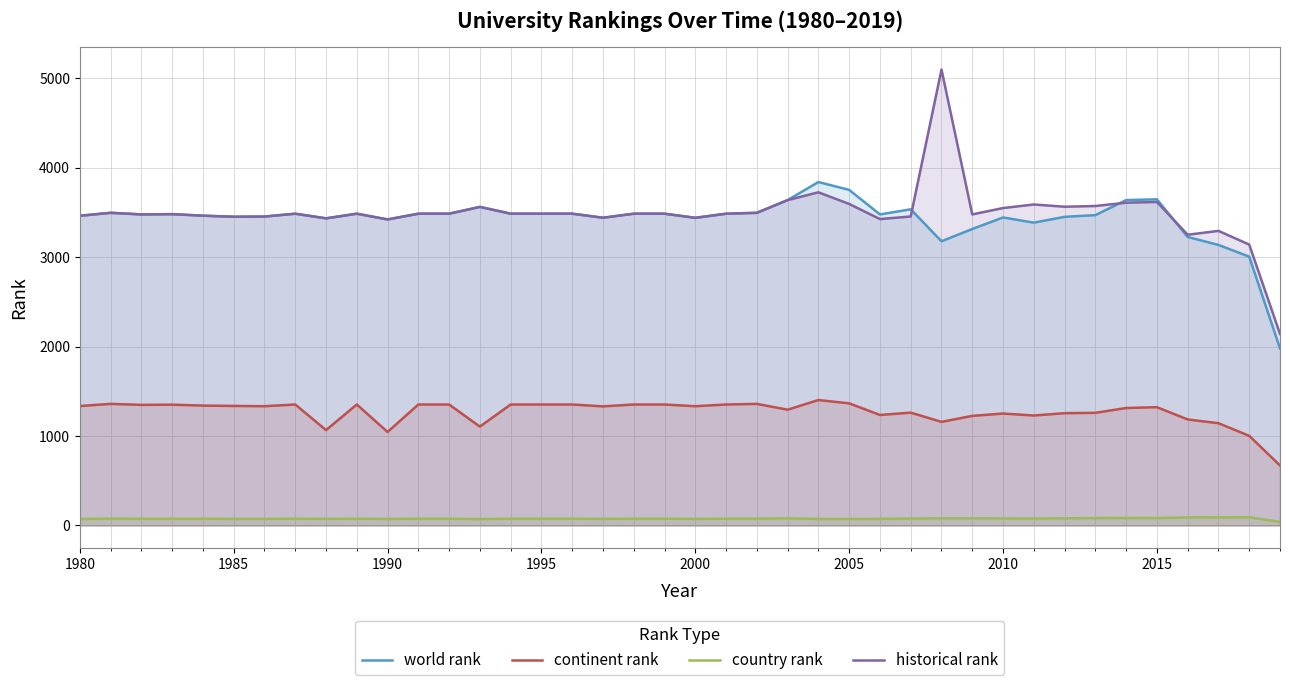

True or false: historical rank and continent rank intersect in this chart.

False